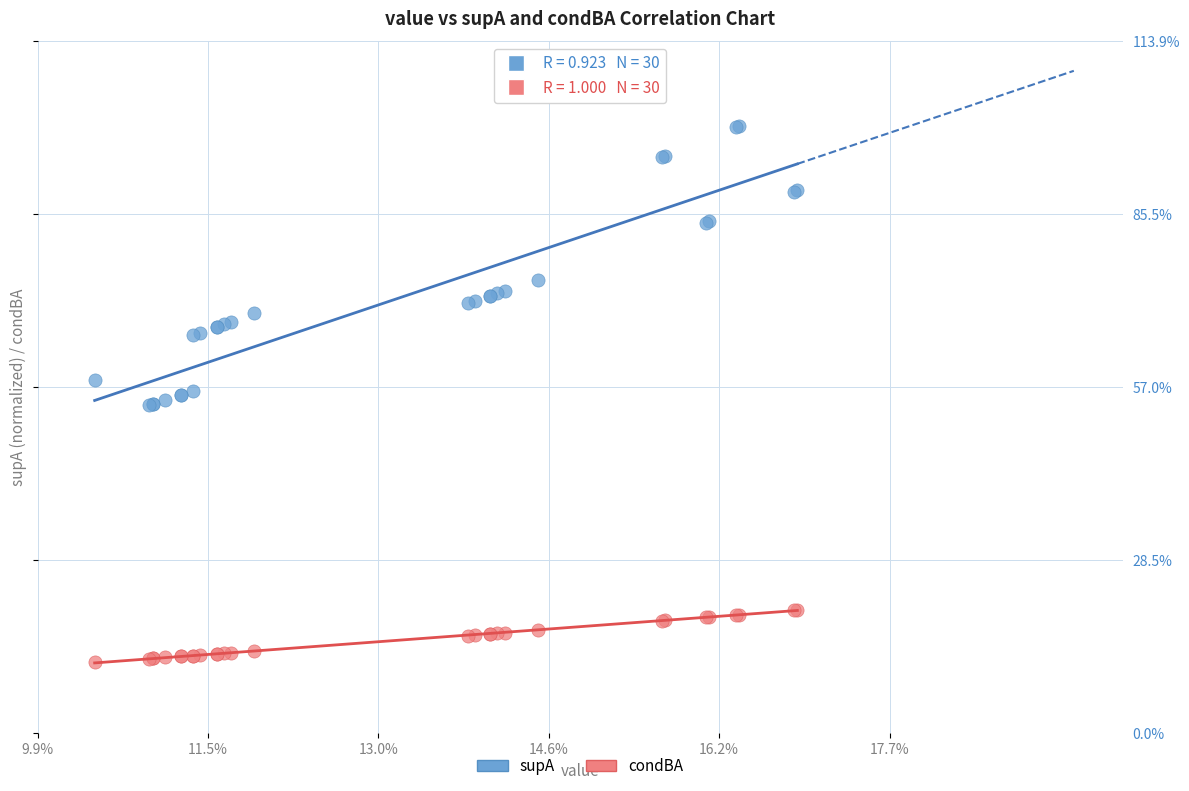

What are all the series names shown in the legend?

supA, condBA